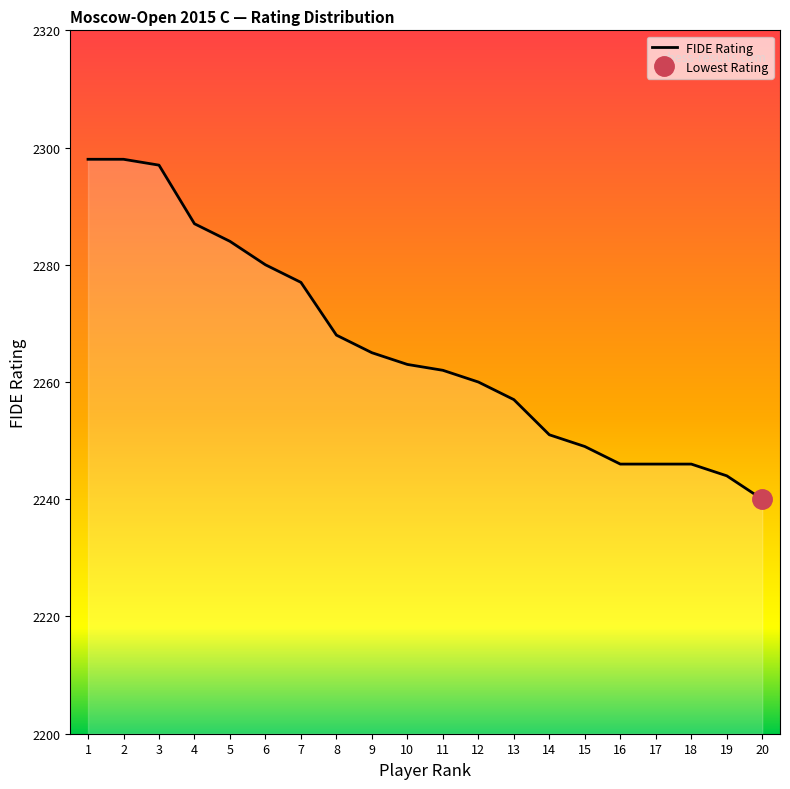

Does the chart have visible grid lines?

No